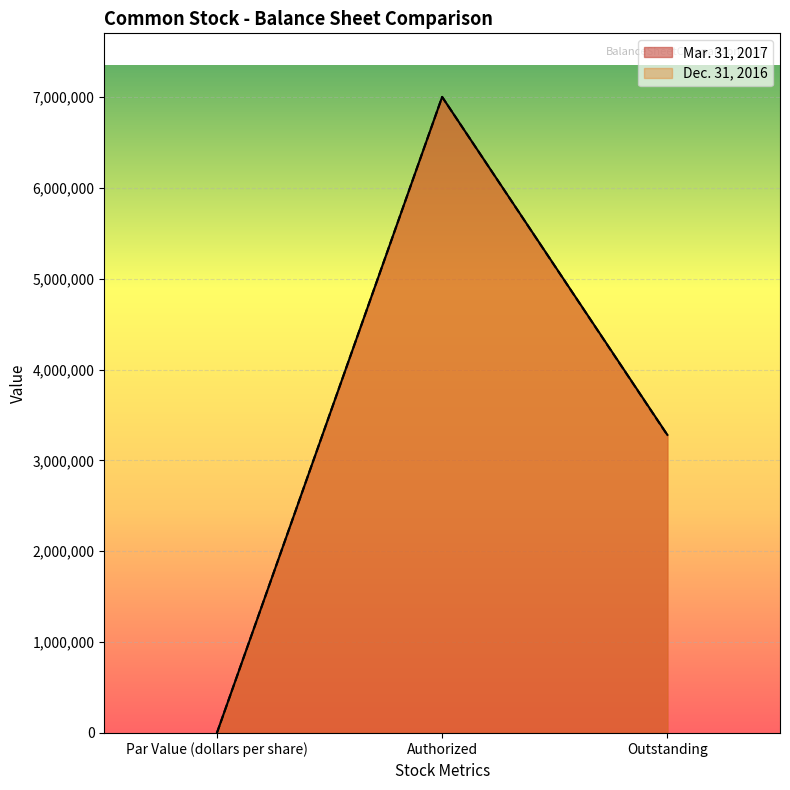

Which category has the highest value in the Mar. 31, 2017 series?

Authorized